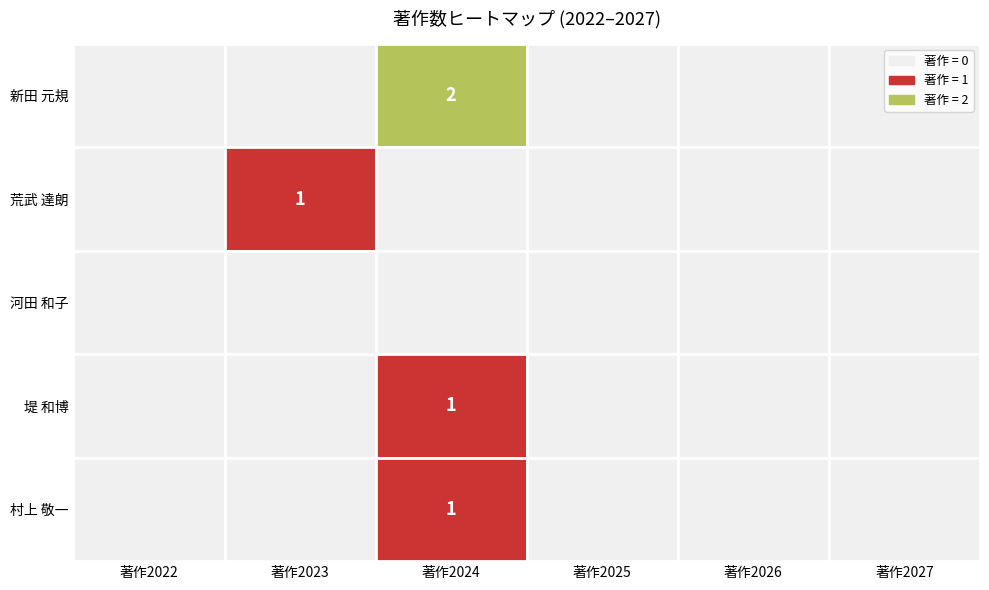

The value of 村上 敬一 at 著作2024 is 1. True or false?

True